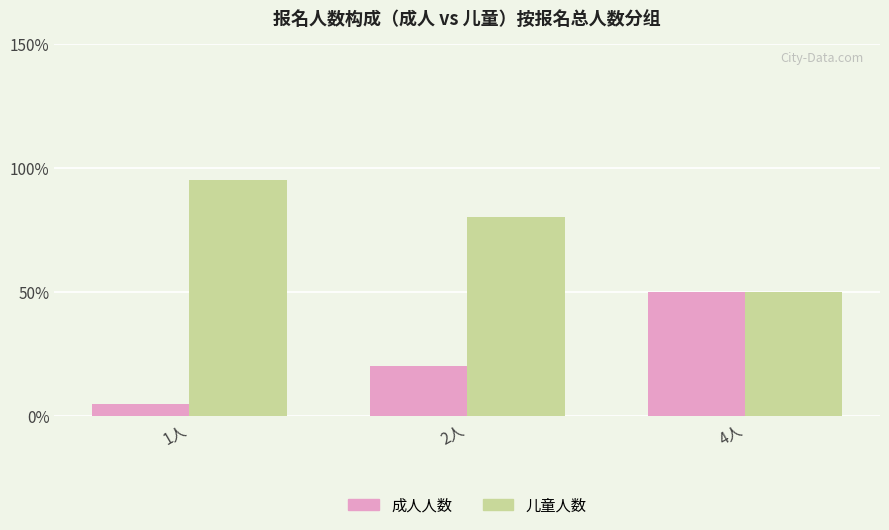

What is the value of the 成人人数 bar at the 3rd from the left?

50.0